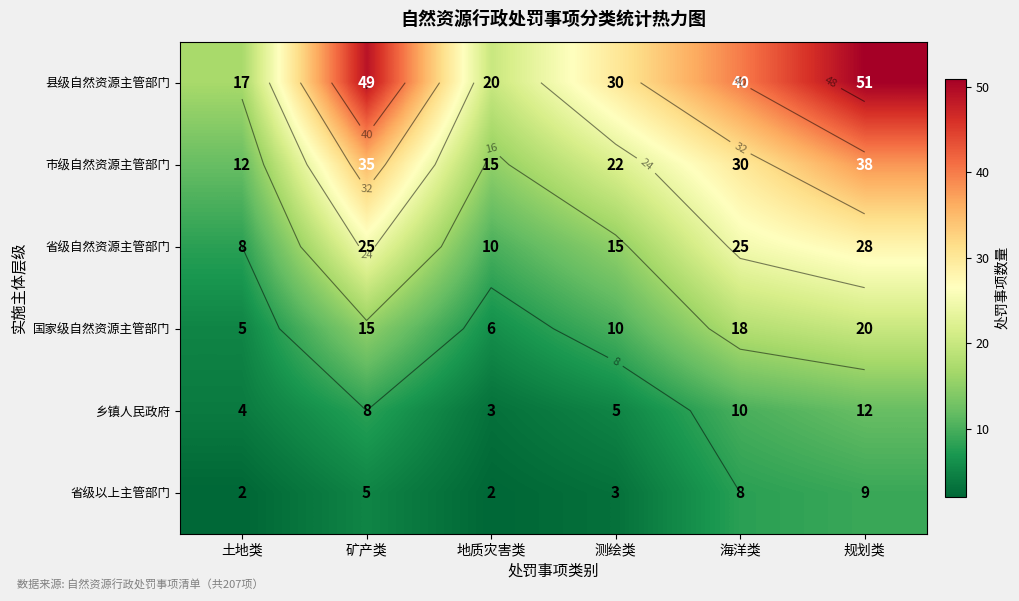

At 测绘类, list the series in order from largest to smallest.

县级自然资源主管部门, 市级自然资源主管部门, 省级自然资源主管部门, 国家级自然资源主管部门, 乡镇人民政府, 省级以上主管部门